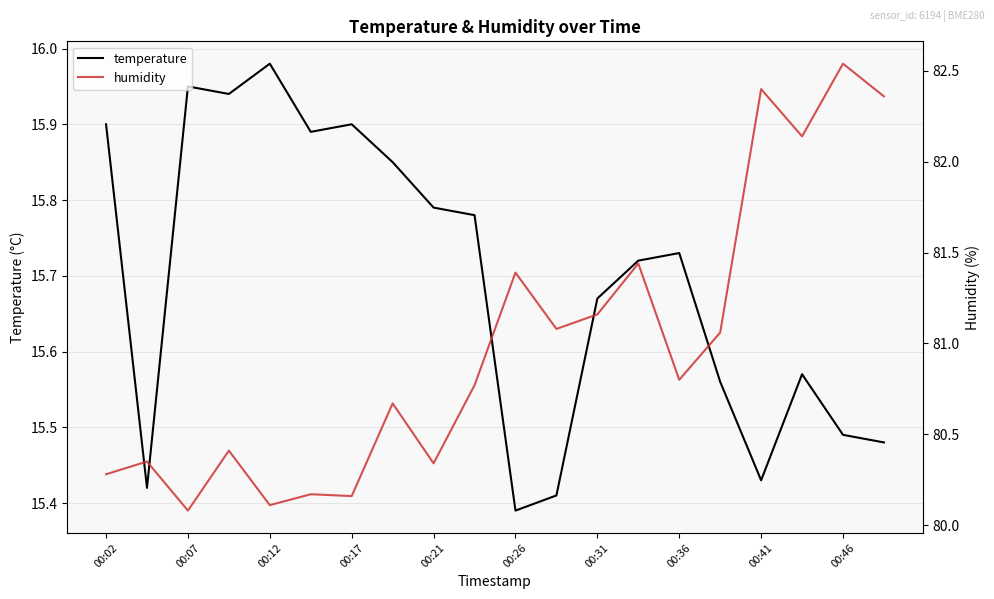

Is it true that temperature equals 10.5 at 00:46?

False